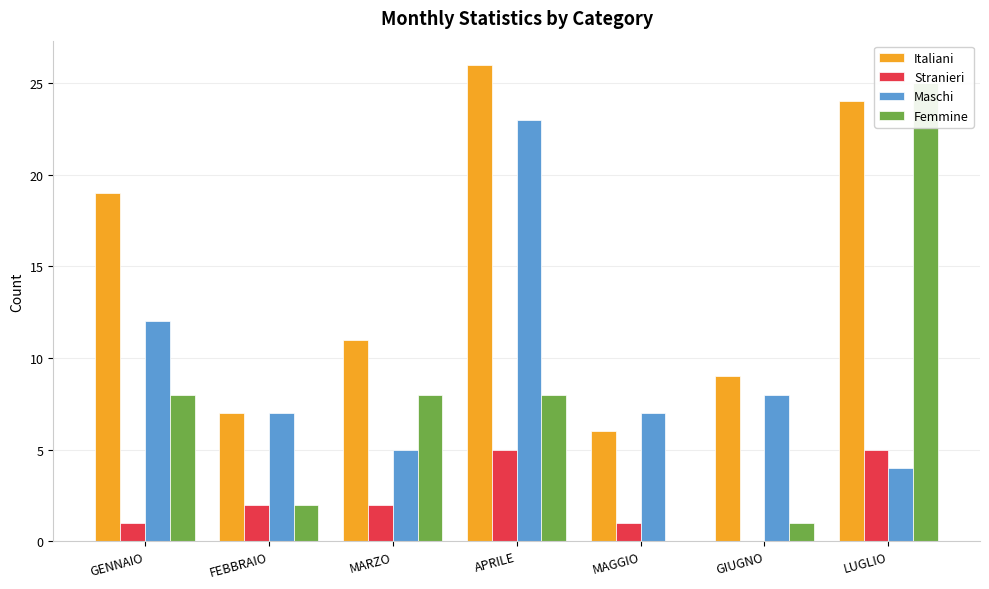

Reading left to right, list all the values displayed in this chart.

Italiani: 19	7	11	26	6	9	24
Stranieri: 1	2	2	5	1	0	5
Maschi: 12	7	5	23	7	8	4
Femmine: 8	2	8	8	0	1	25